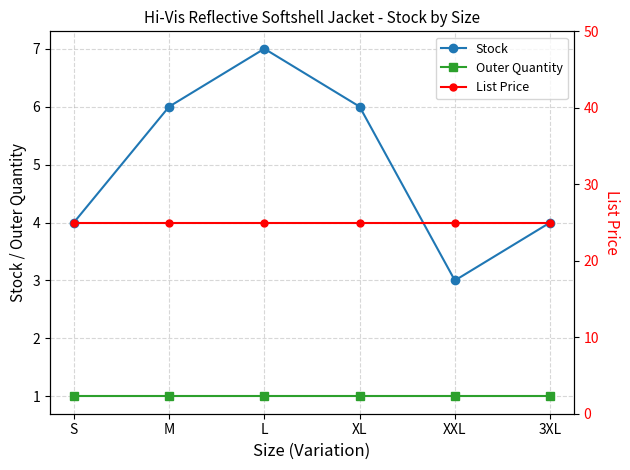

Which has a higher value, M or 3XL?

M